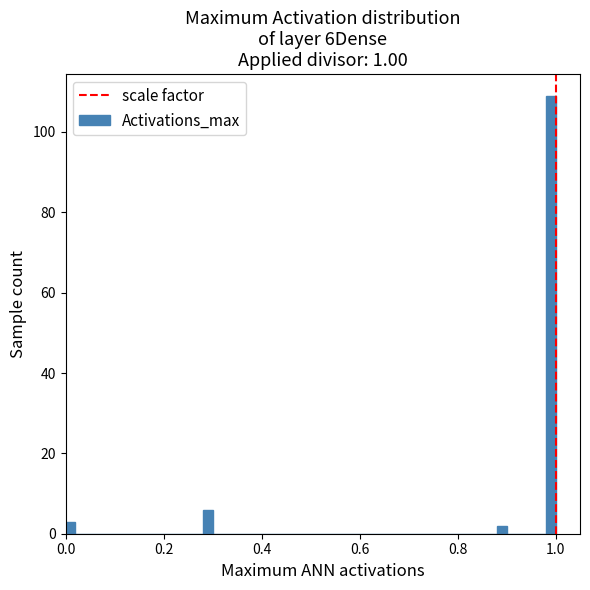

Around what value on the x-axis is the tallest bar? Give the approximate position of its centre, as read against the axis.

1.00